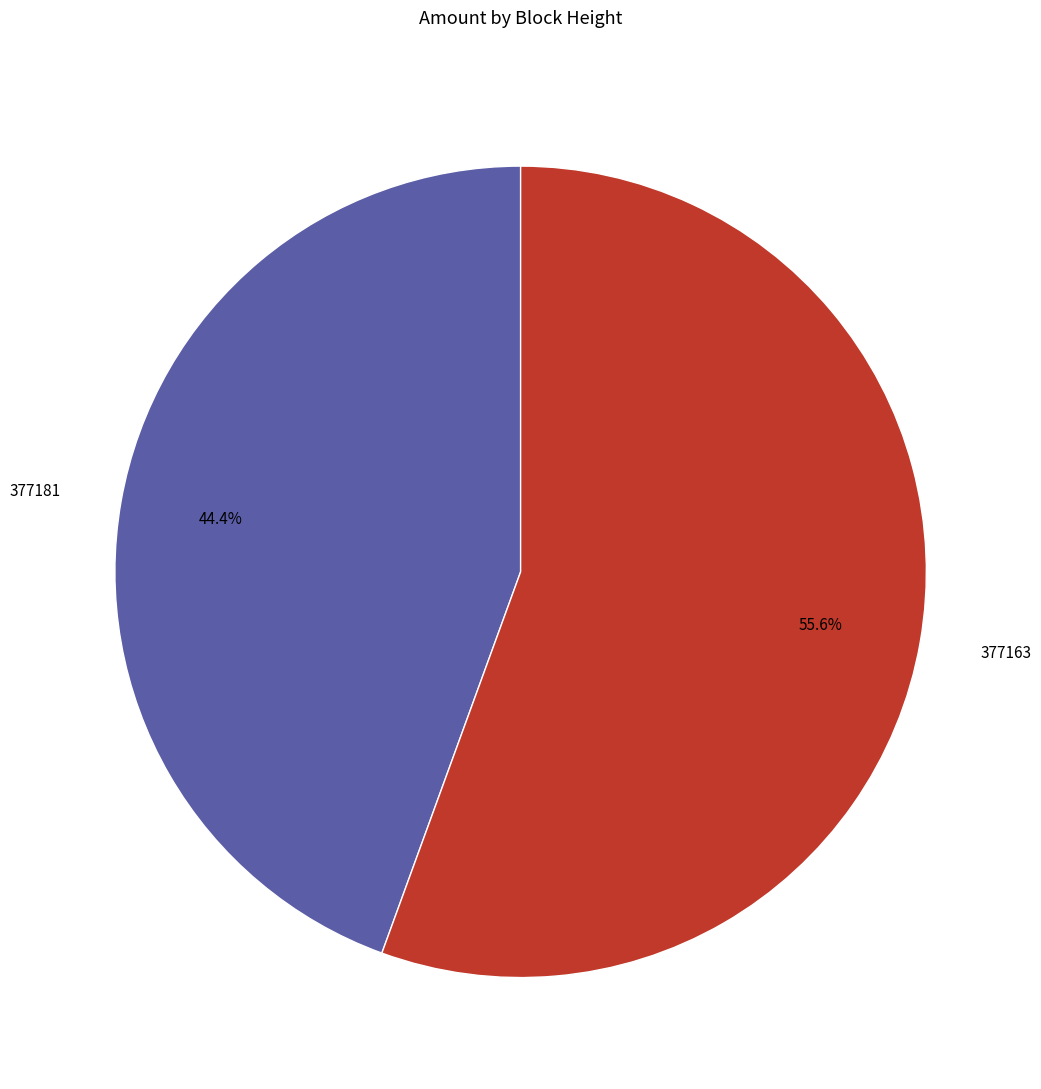

Rank the categories by value from highest to lowest.

377163, 377181